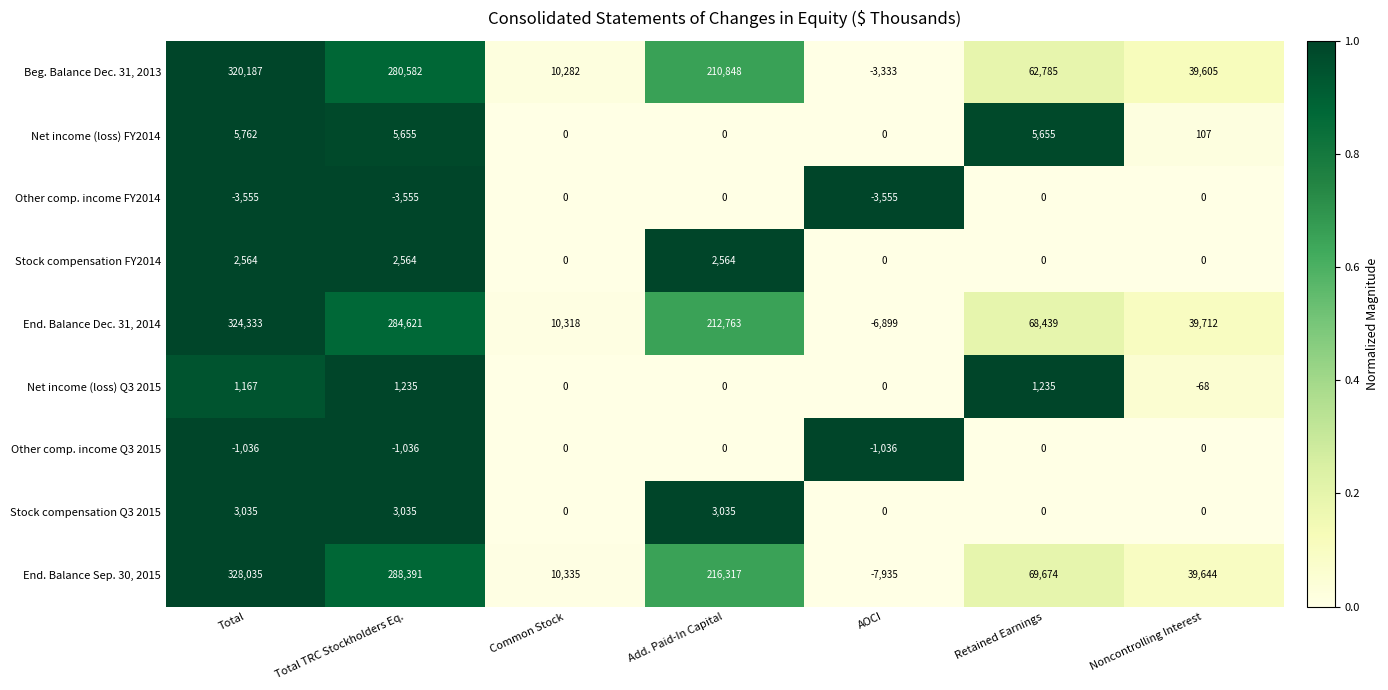

What is the sum of all Stock compensation FY2014 values?

7692